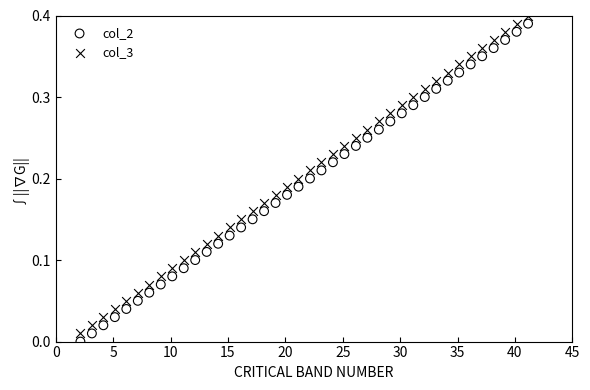

What is the X range (max minus min) for the scatter plot?

39.0